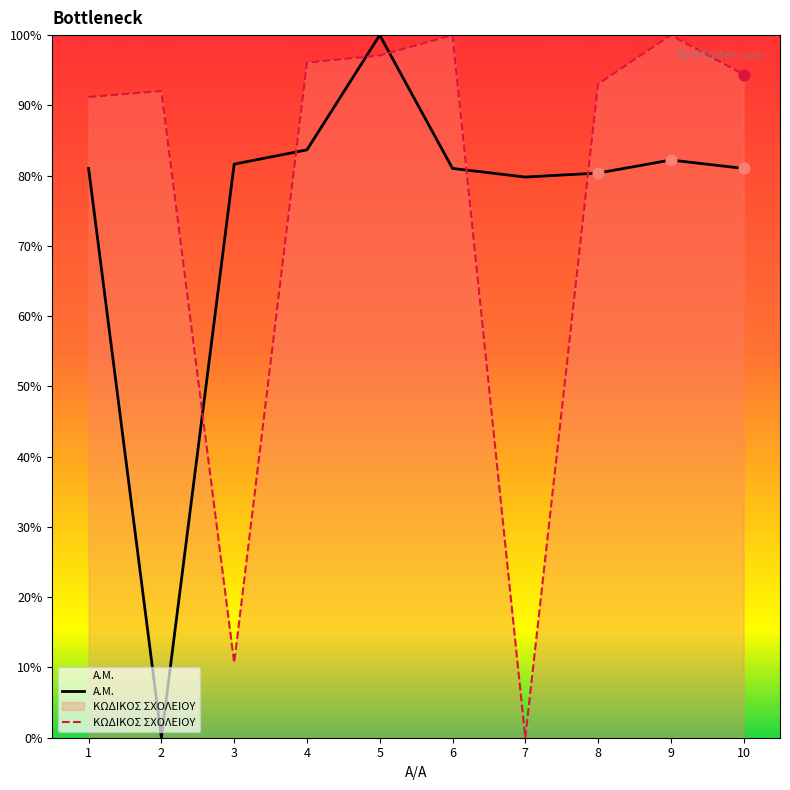

Which series reaches the minimum Y coordinate?

A.M.